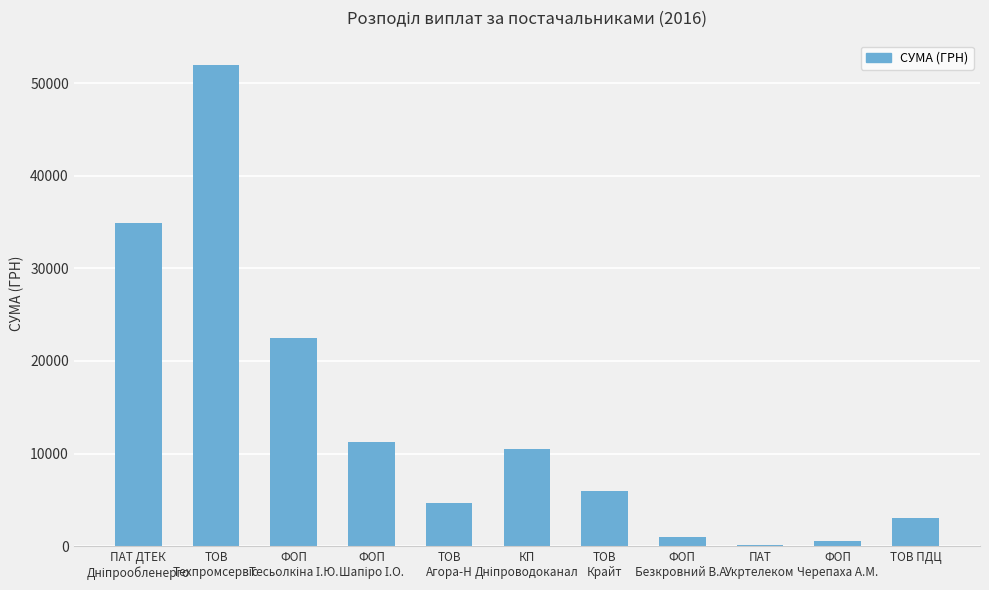

What is the sum of all values?

146651.8